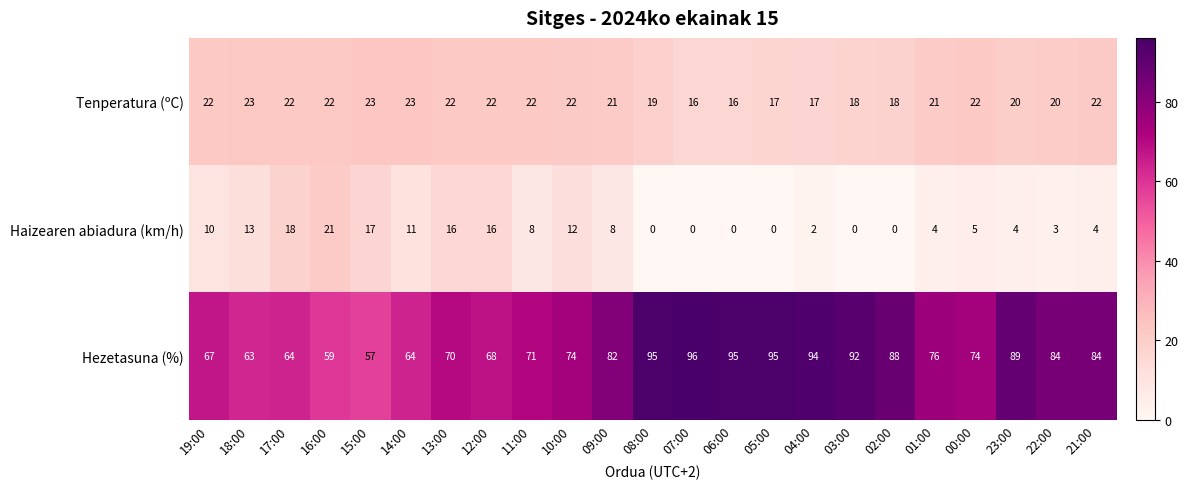

Which category has the highest value across all series?

07:00